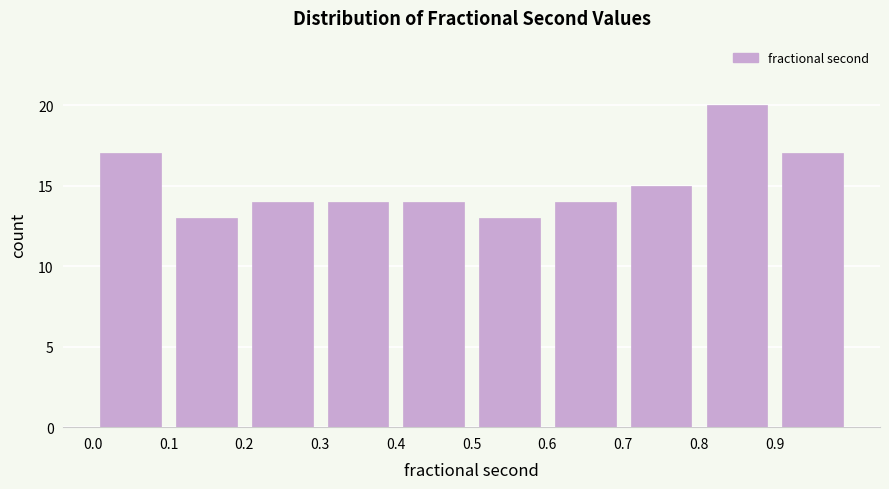

Reading left to right, list every bar in this chart as the range it spans on the x-axis followed by its height. The values are not printed on the chart, so give them approximately, as read against the axis.

0.0 to 0.1: 17
0.1 to 0.2: 13
0.2 to 0.3: 14
0.3 to 0.4: 14
0.4 to 0.5: 14
0.5 to 0.6: 13
0.6 to 0.7: 14
0.7 to 0.8: 15
0.8 to 0.9: 20
0.9 to 1.0: 17